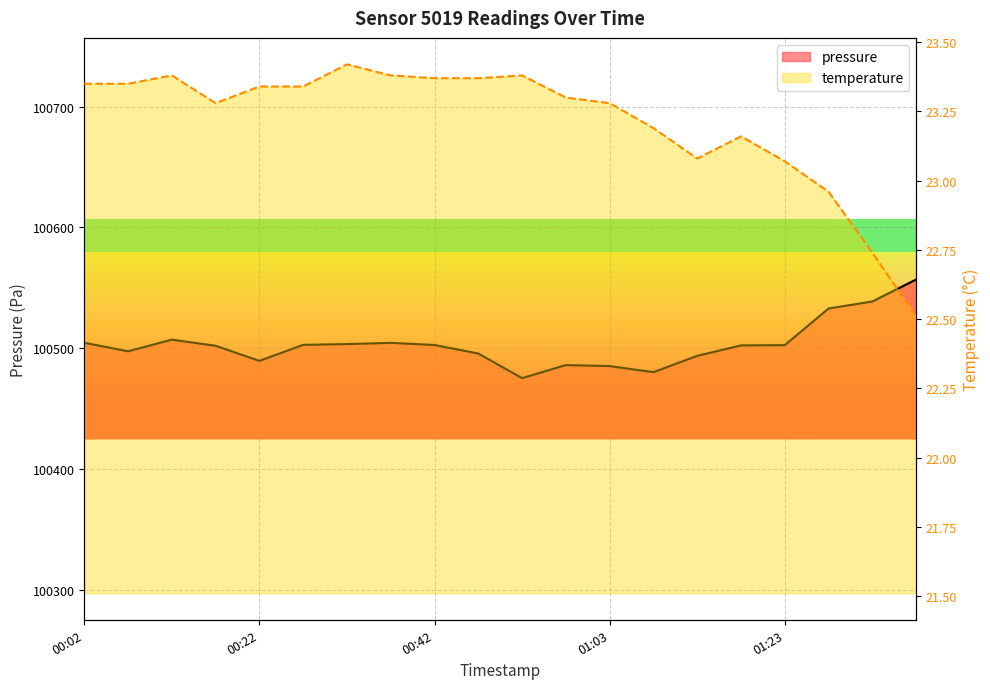

What value does the temperature series have at 00:52?

23.4